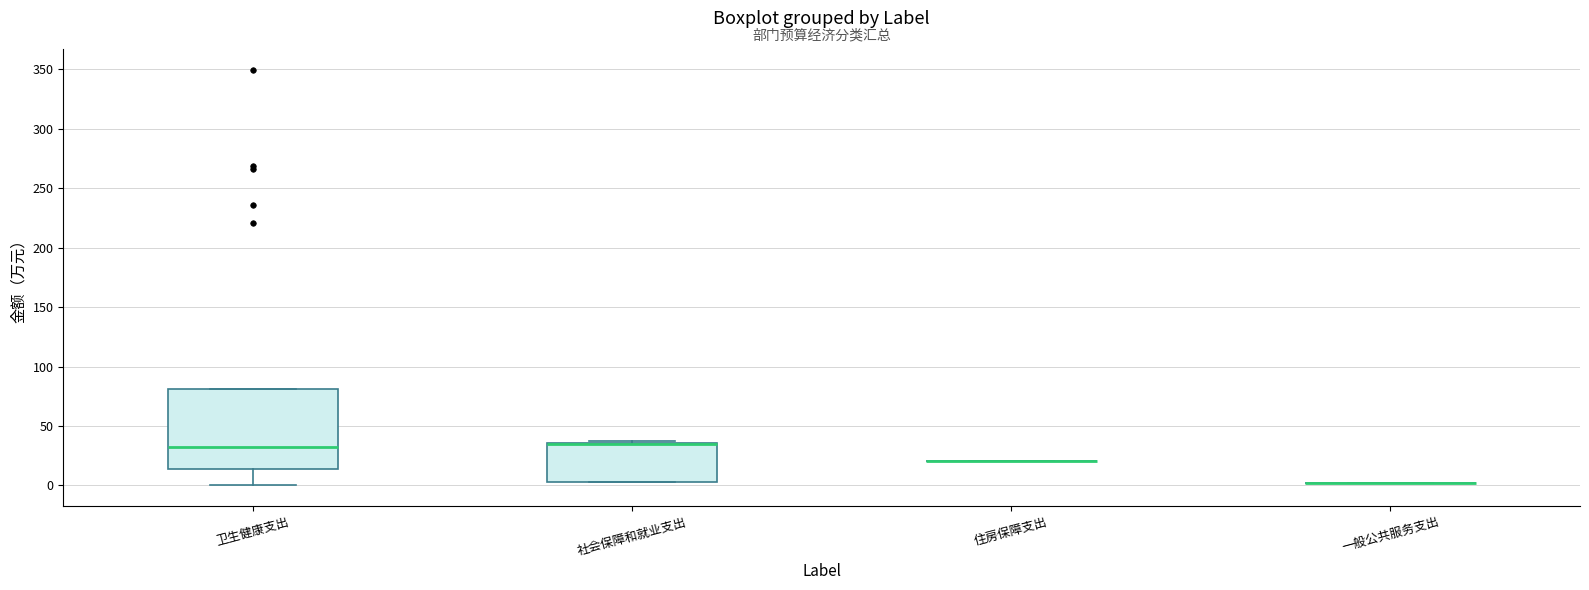

Comparing the boxes themselves (not the whiskers), which one is the tallest?

卫生健康支出